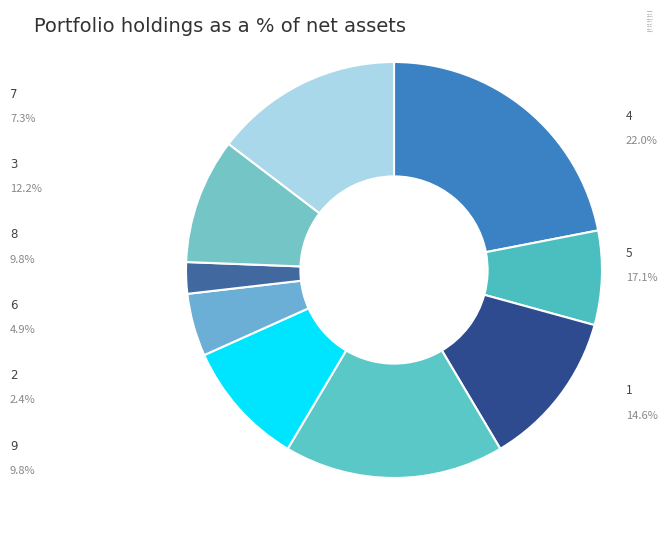

Does any single category account for the majority?

No